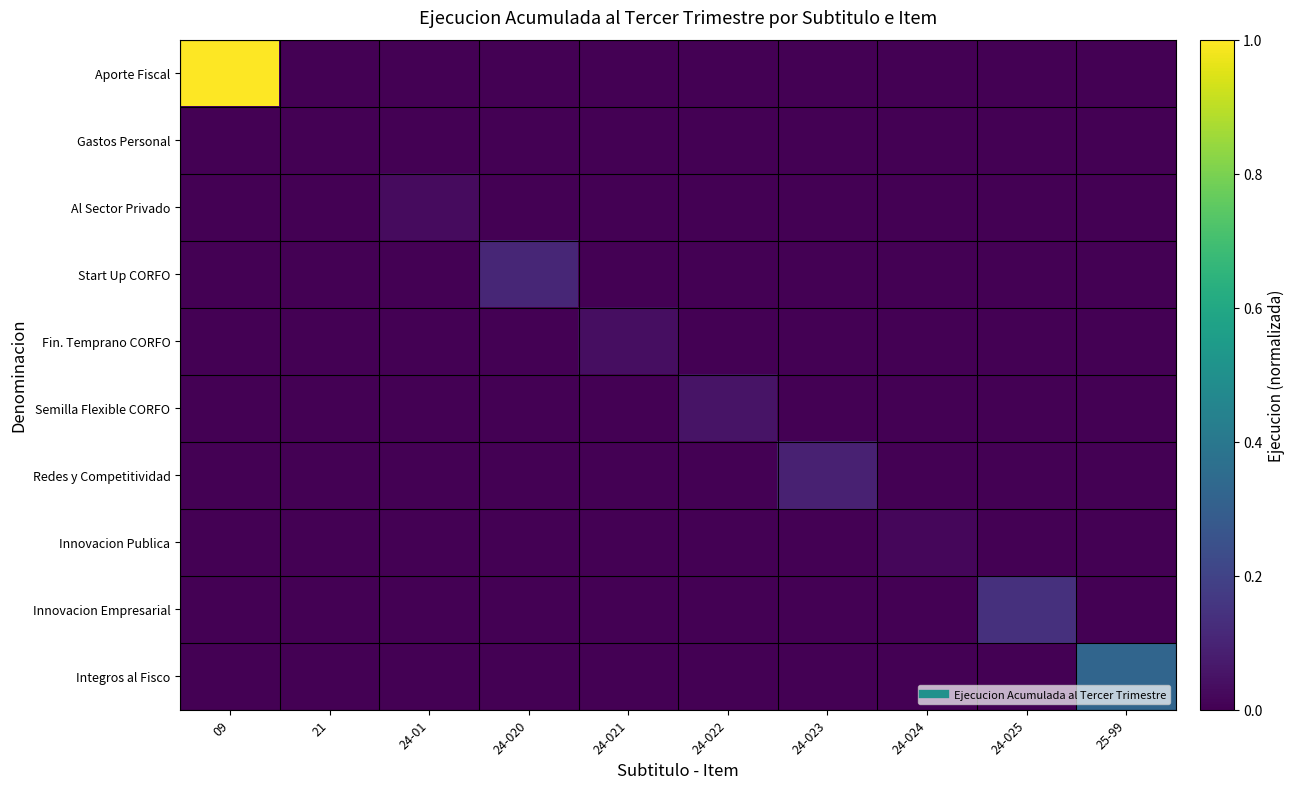

Reading left to right, extract all data points from this chart.

Aporte Fiscal: 09=1.0	21=0.0	24-01=0.0	24-020=0.0	24-021=0.0	24-022=0.0	24-023=0.0	24-024=0.0	24-025=0.0	25-99=0.0
Gastos Personal: 09=0.0	21=0.0	24-01=0.0	24-020=0.0	24-021=0.0	24-022=0.0	24-023=0.0	24-024=0.0	24-025=0.0	25-99=0.0
Al Sector Privado: 09=0.0	21=0.0	24-01=0.0	24-020=0.0	24-021=0.0	24-022=0.0	24-023=0.0	24-024=0.0	24-025=0.0	25-99=0.0
Start Up CORFO: 09=0.0	21=0.0	24-01=0.0	24-020=0.1	24-021=0.0	24-022=0.0	24-023=0.0	24-024=0.0	24-025=0.0	25-99=0.0
Fin. Temprano CORFO: 09=0.0	21=0.0	24-01=0.0	24-020=0.0	24-021=0.0	24-022=0.0	24-023=0.0	24-024=0.0	24-025=0.0	25-99=0.0
Semilla Flexible CORFO: 09=0.0	21=0.0	24-01=0.0	24-020=0.0	24-021=0.0	24-022=0.1	24-023=0.0	24-024=0.0	24-025=0.0	25-99=0.0
Redes y Competitividad: 09=0.0	21=0.0	24-01=0.0	24-020=0.0	24-021=0.0	24-022=0.0	24-023=0.1	24-024=0.0	24-025=0.0	25-99=0.0
Innovacion Publica: 09=0.0	21=0.0	24-01=0.0	24-020=0.0	24-021=0.0	24-022=0.0	24-023=0.0	24-024=0.0	24-025=0.0	25-99=0.0
Innovacion Empresarial: 09=0.0	21=0.0	24-01=0.0	24-020=0.0	24-021=0.0	24-022=0.0	24-023=0.0	24-024=0.0	24-025=0.1	25-99=0.0
Integros al Fisco: 09=0.0	21=0.0	24-01=0.0	24-020=0.0	24-021=0.0	24-022=0.0	24-023=0.0	24-024=0.0	24-025=0.0	25-99=0.3